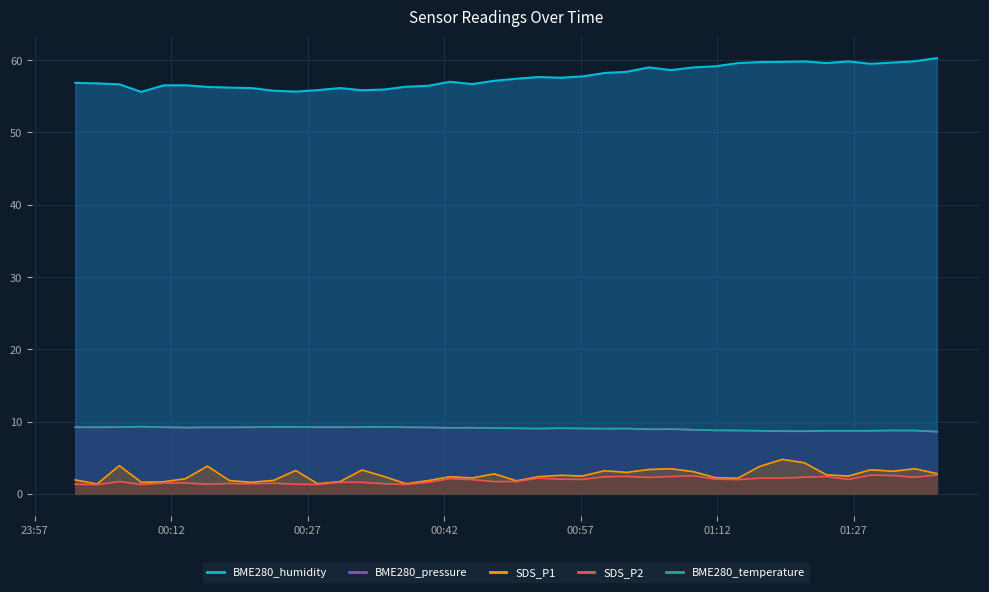

Reading right to left, list all the values displayed in this chart.

SDS_P1: 2021/05/30 01:36:09=2.8	2021/05/30 01:33:43=3.5	2021/05/30 01:31:18=3.1	2021/05/30 01:28:52=3.3	2021/05/30 01:26:26=2.5	2021/05/30 01:24:01=2.6	2021/05/30 01:21:35=4.3	2021/05/30 01:19:10=4.8	2021/05/30 01:16:41=3.8	2021/05/30 01:14:16=2.2	2021/05/30 01:11:50=2.2	2021/05/30 01:09:24=3.1	2021/05/30 01:06:57=3.5	2021/05/30 01:04:29=3.4	2021/05/30 01:02:03=3.0	2021/05/30 00:59:38=3.2	2021/05/30 00:57:12=2.5	2021/05/30 00:54:47=2.6	2021/05/30 00:52:21=2.4	2021/05/30 00:49:56=1.8	2021/05/30 00:47:31=2.8	2021/05/30 00:45:05=2.2	2021/05/30 00:42:39=2.4	2021/05/30 00:40:14=1.8	2021/05/30 00:37:48=1.4	2021/05/30 00:35:23=2.4	2021/05/30 00:32:58=3.3	2021/05/30 00:30:33=1.7	2021/05/30 00:28:06=1.4	2021/05/30 00:25:41=3.2	2021/05/30 00:23:16=1.9	2021/05/30 00:20:50=1.6	2021/05/30 00:18:25=1.8	2021/05/30 00:15:59=3.8	2021/05/30 00:13:34=2.1	2021/05/30 00:11:09=1.7	2021/05/30 00:08:43=1.6	2021/05/30 00:06:18=3.9	2021/05/30 00:03:52=1.4	2021/05/30 00:01:27=1.9
SDS_P2: 2021/05/30 01:36:09=2.6	2021/05/30 01:33:43=2.3	2021/05/30 01:31:18=2.5	2021/05/30 01:28:52=2.6	2021/05/30 01:26:26=2.0	2021/05/30 01:24:01=2.4	2021/05/30 01:21:35=2.3	2021/05/30 01:19:10=2.2	2021/05/30 01:16:41=2.2	2021/05/30 01:14:16=2.0	2021/05/30 01:11:50=2.0	2021/05/30 01:09:24=2.5	2021/05/30 01:06:57=2.4	2021/05/30 01:04:29=2.3	2021/05/30 01:02:03=2.4	2021/05/30 00:59:38=2.4	2021/05/30 00:57:12=2.0	2021/05/30 00:54:47=2.0	2021/05/30 00:52:21=2.2	2021/05/30 00:49:56=1.7	2021/05/30 00:47:31=1.7	2021/05/30 00:45:05=2.0	2021/05/30 00:42:39=2.1	2021/05/30 00:40:14=1.6	2021/05/30 00:37:48=1.3	2021/05/30 00:35:23=1.4	2021/05/30 00:32:58=1.6	2021/05/30 00:30:33=1.6	2021/05/30 00:28:06=1.3	2021/05/30 00:25:41=1.3	2021/05/30 00:23:16=1.5	2021/05/30 00:20:50=1.4	2021/05/30 00:18:25=1.4	2021/05/30 00:15:59=1.3	2021/05/30 00:13:34=1.5	2021/05/30 00:11:09=1.5	2021/05/30 00:08:43=1.3	2021/05/30 00:06:18=1.7	2021/05/30 00:03:52=1.3	2021/05/30 00:01:27=1.3
BME280_temperature: 2021/05/30 01:36:09=8.6	2021/05/30 01:33:43=8.8	2021/05/30 01:31:18=8.8	2021/05/30 01:28:52=8.7	2021/05/30 01:26:26=8.7	2021/05/30 01:24:01=8.7	2021/05/30 01:21:35=8.7	2021/05/30 01:19:10=8.7	2021/05/30 01:16:41=8.7	2021/05/30 01:14:16=8.8	2021/05/30 01:11:50=8.8	2021/05/30 01:09:24=8.9	2021/05/30 01:06:57=8.9	2021/05/30 01:04:29=8.9	2021/05/30 01:02:03=9.0	2021/05/30 00:59:38=9.0	2021/05/30 00:57:12=9.1	2021/05/30 00:54:47=9.1	2021/05/30 00:52:21=9.0	2021/05/30 00:49:56=9.1	2021/05/30 00:47:31=9.1	2021/05/30 00:45:05=9.2	2021/05/30 00:42:39=9.1	2021/05/30 00:40:14=9.2	2021/05/30 00:37:48=9.2	2021/05/30 00:35:23=9.3	2021/05/30 00:32:58=9.2	2021/05/30 00:30:33=9.2	2021/05/30 00:28:06=9.2	2021/05/30 00:25:41=9.3	2021/05/30 00:23:16=9.3	2021/05/30 00:20:50=9.2	2021/05/30 00:18:25=9.2	2021/05/30 00:15:59=9.2	2021/05/30 00:13:34=9.2	2021/05/30 00:11:09=9.2	2021/05/30 00:08:43=9.3	2021/05/30 00:06:18=9.2	2021/05/30 00:03:52=9.2	2021/05/30 00:01:27=9.2
BME280_humidity: 2021/05/30 01:36:09=60.3	2021/05/30 01:33:43=59.9	2021/05/30 01:31:18=59.7	2021/05/30 01:28:52=59.5	2021/05/30 01:26:26=59.8	2021/05/30 01:24:01=59.6	2021/05/30 01:21:35=59.8	2021/05/30 01:19:10=59.8	2021/05/30 01:16:41=59.7	2021/05/30 01:14:16=59.6	2021/05/30 01:11:50=59.2	2021/05/30 01:09:24=59.0	2021/05/30 01:06:57=58.6	2021/05/30 01:04:29=59.0	2021/05/30 01:02:03=58.4	2021/05/30 00:59:38=58.2	2021/05/30 00:57:12=57.8	2021/05/30 00:54:47=57.6	2021/05/30 00:52:21=57.7	2021/05/30 00:49:56=57.4	2021/05/30 00:47:31=57.1	2021/05/30 00:45:05=56.7	2021/05/30 00:42:39=57.0	2021/05/30 00:40:14=56.5	2021/05/30 00:37:48=56.3	2021/05/30 00:35:23=55.9	2021/05/30 00:32:58=55.8	2021/05/30 00:30:33=56.1	2021/05/30 00:28:06=55.9	2021/05/30 00:25:41=55.6	2021/05/30 00:23:16=55.8	2021/05/30 00:20:50=56.1	2021/05/30 00:18:25=56.2	2021/05/30 00:15:59=56.3	2021/05/30 00:13:34=56.5	2021/05/30 00:11:09=56.5	2021/05/30 00:08:43=55.6	2021/05/30 00:06:18=56.7	2021/05/30 00:03:52=56.8	2021/05/30 00:01:27=56.9